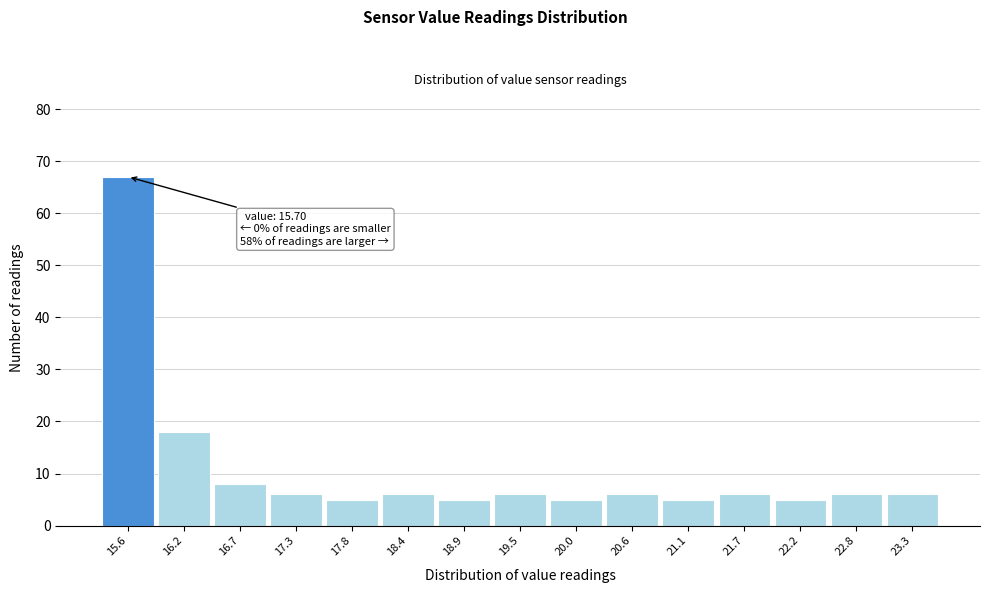

Reading left to right, list all the values displayed in this chart.

67	18	8	6	5	6	5	6	5	6	5	6	5	6	6